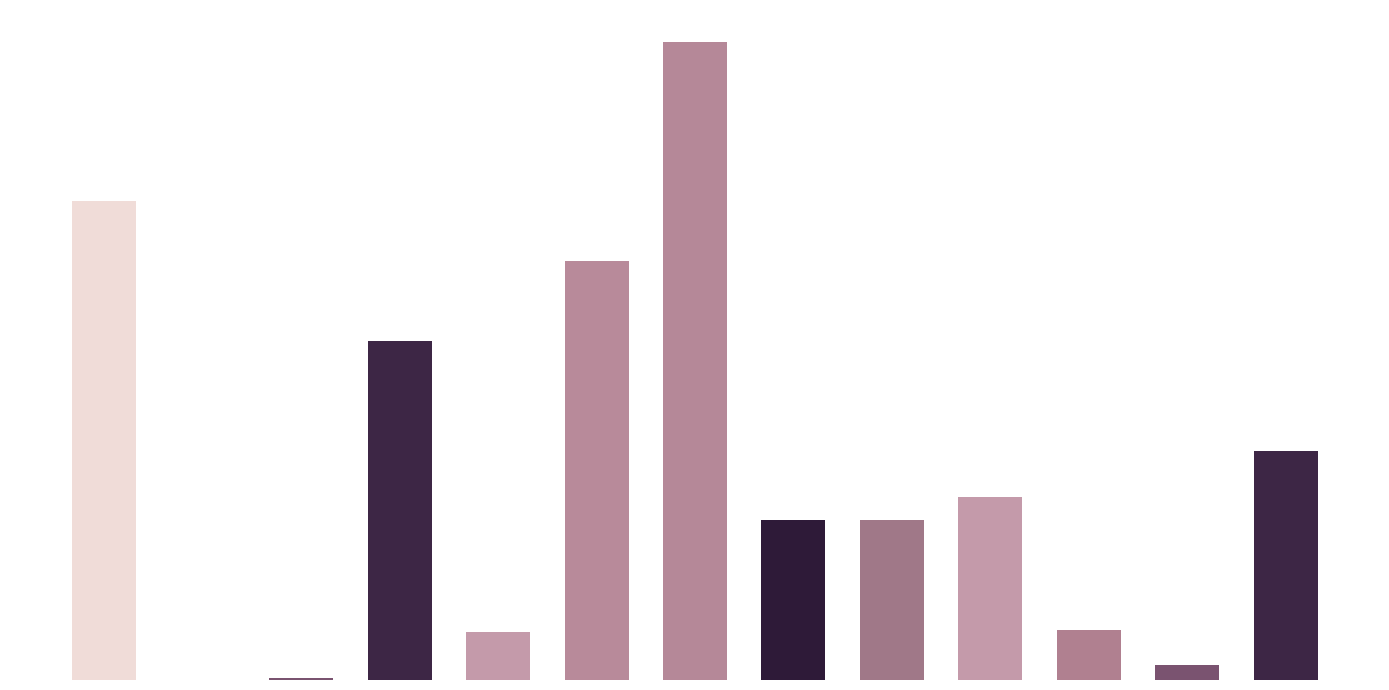

What is the difference between the maximum and second lowest values?

3190